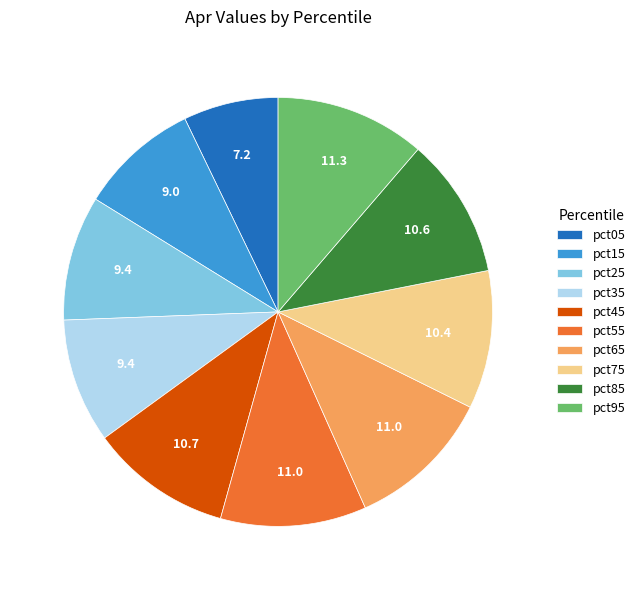

Does any single category account for the majority?

No